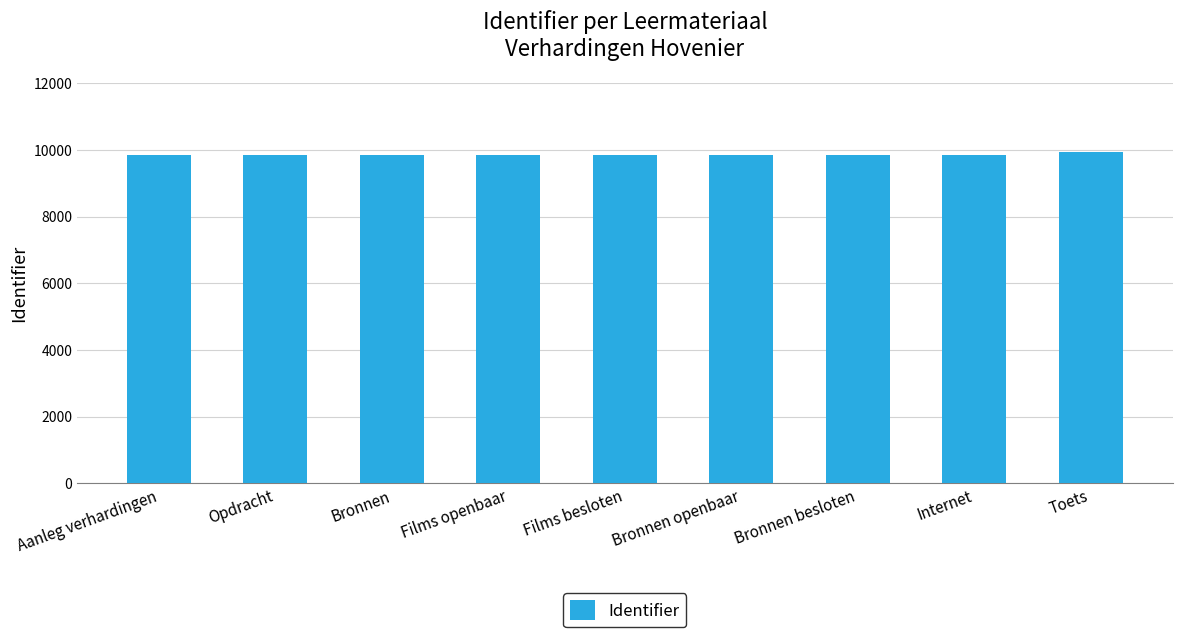

What is the ratio of the value at Aanleg verhardingen to the value at Bronnen openbaar?

1.0